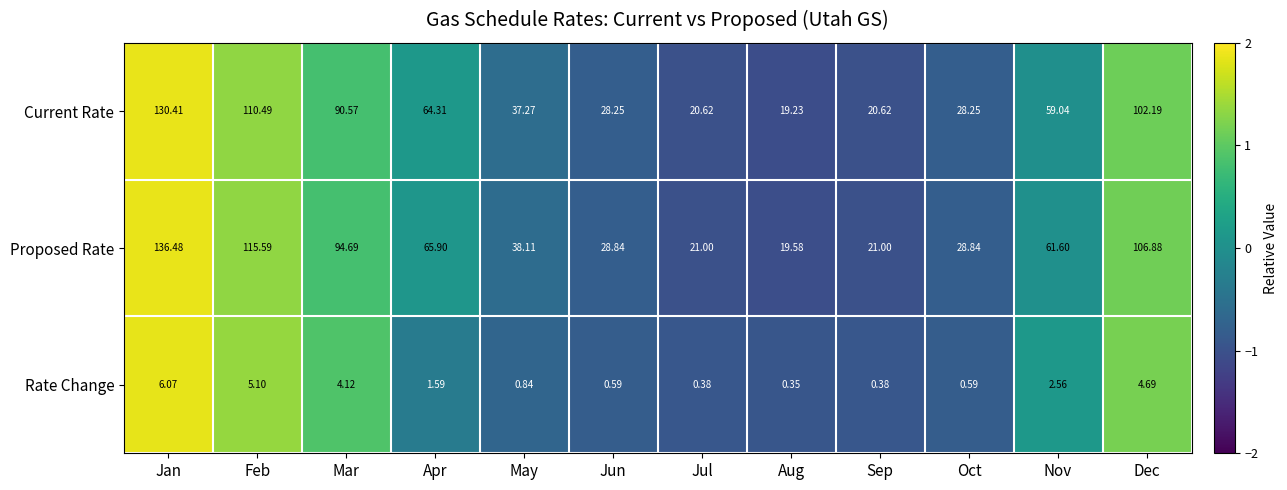

Which category has the highest value in the Proposed Rate series?

Jan